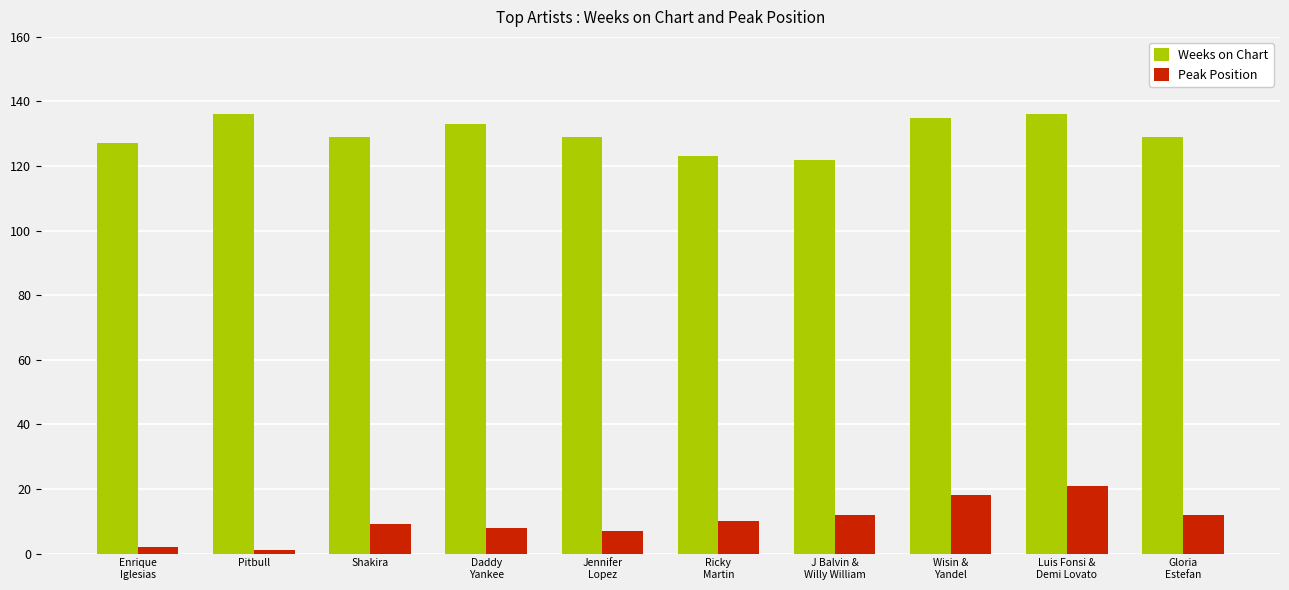

List the series in order of their peak value, lowest first.

Peak Position, Weeks on Chart